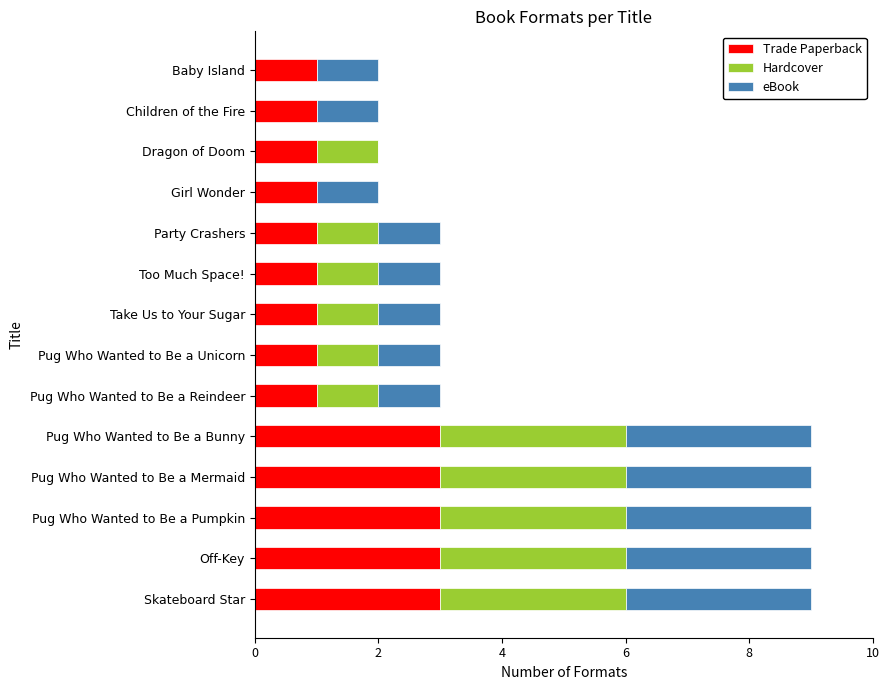

What is the highest value of the Trade Paperback series?

3